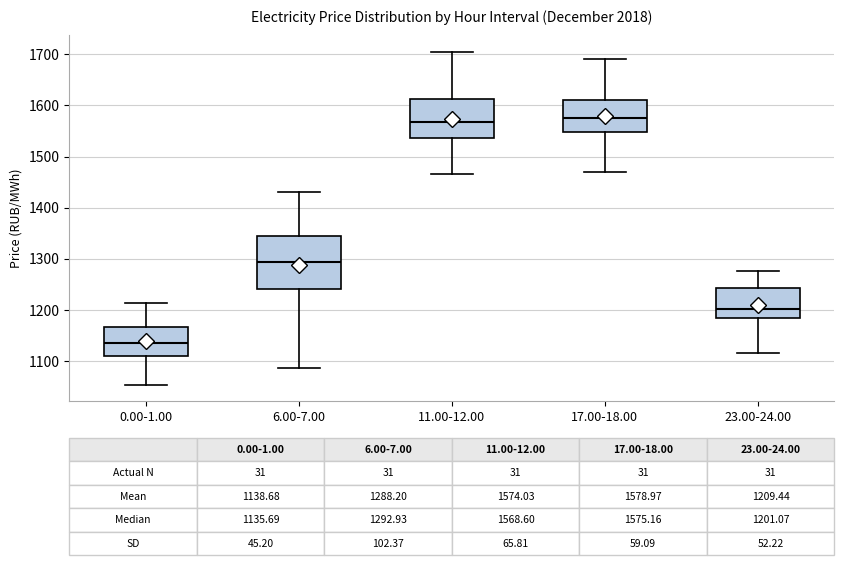

Which box's median line is the lowest?

0.00-1.00